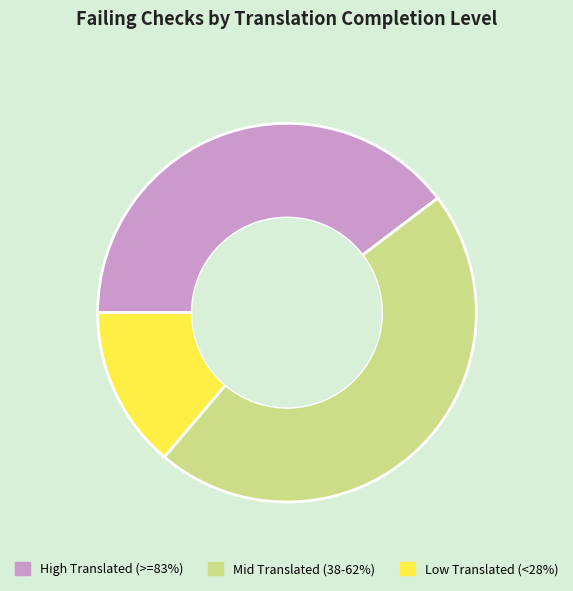

Is there any slice that represents more than half of the pie?

No